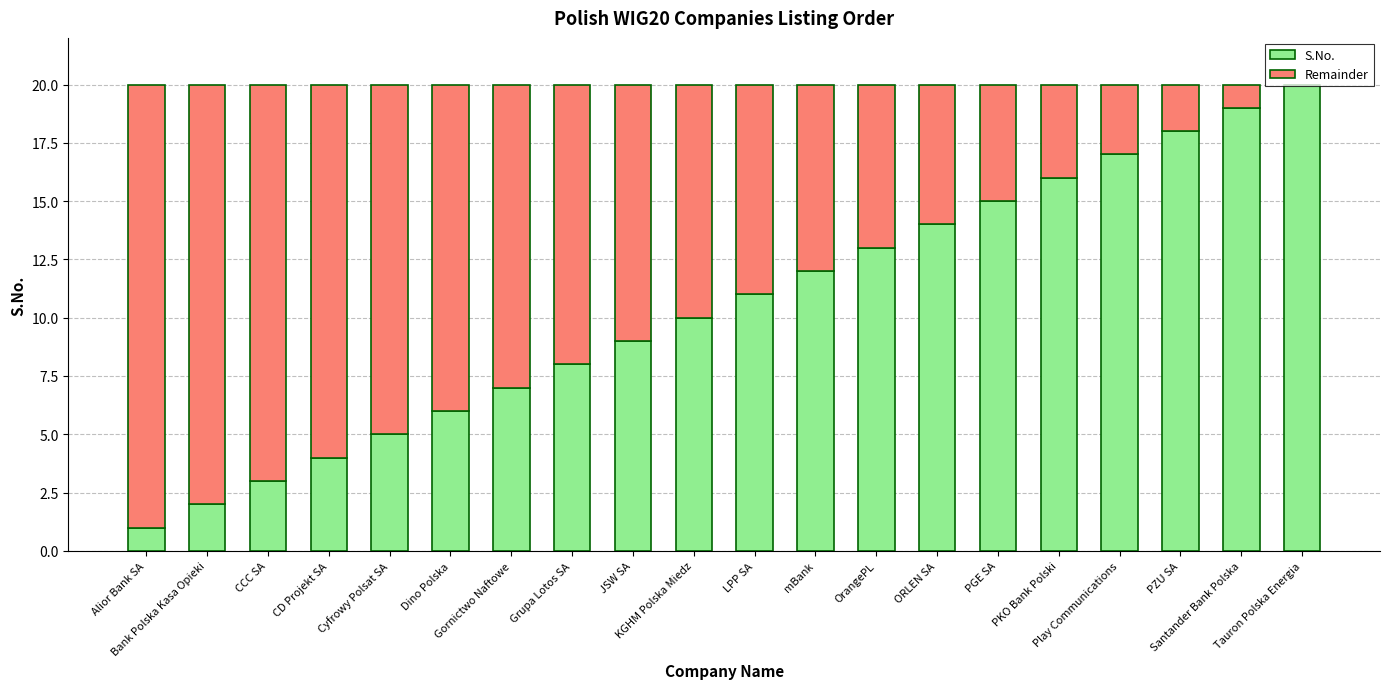

The S.No. series shows 6 at KGHM Polska Miedz. True or false?

False